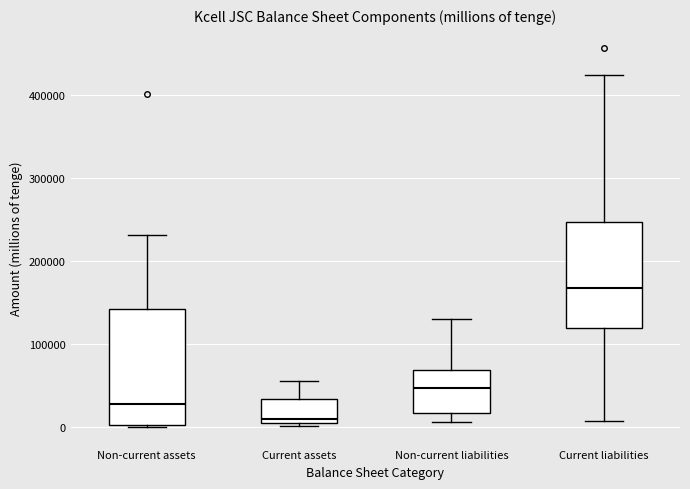

Which box's median line is the lowest?

Current assets